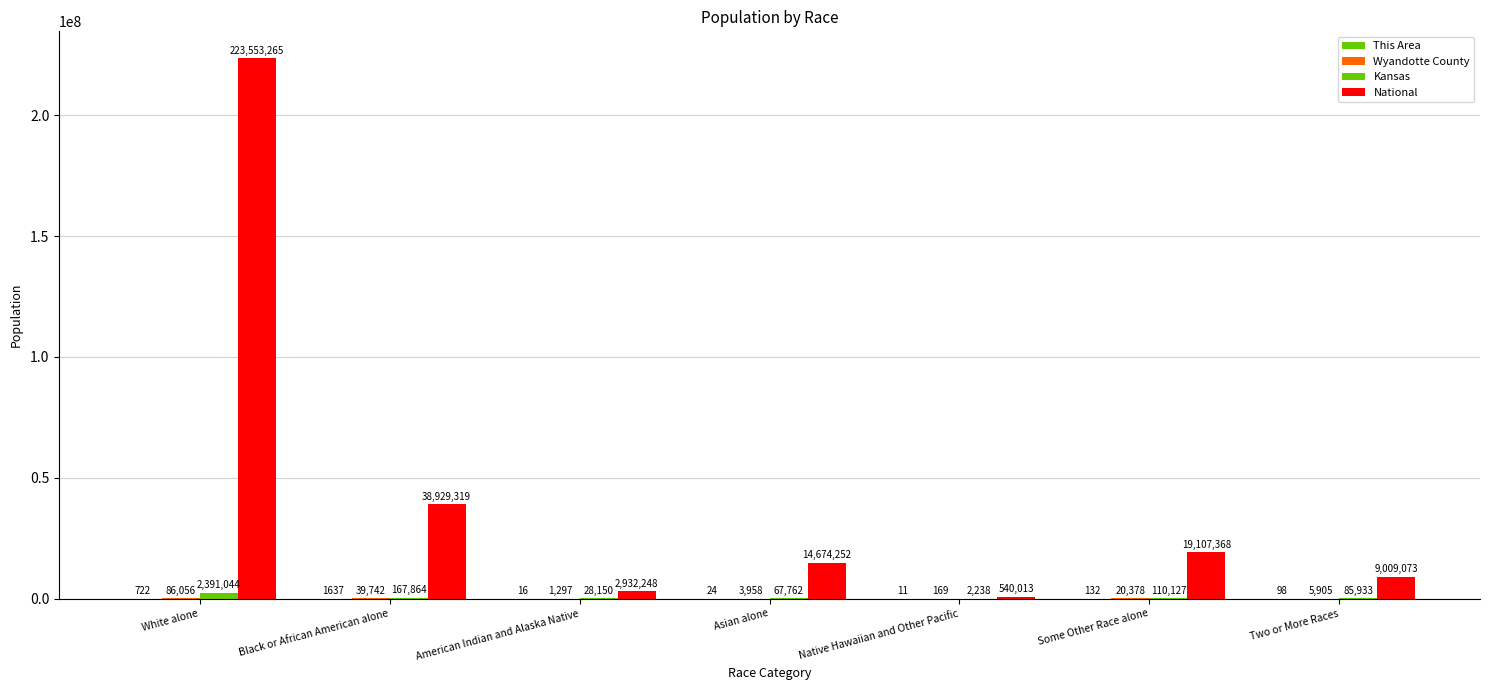

How many distinct data groups are displayed?

4